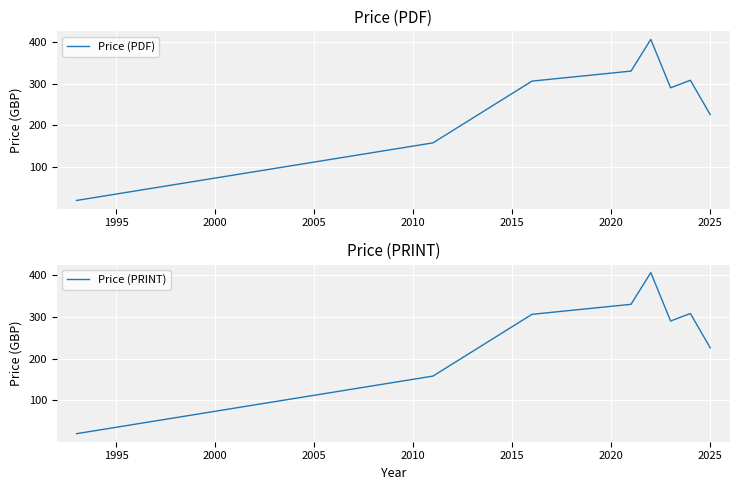

What is the sum of all Price (PRINT) values?

2043.8